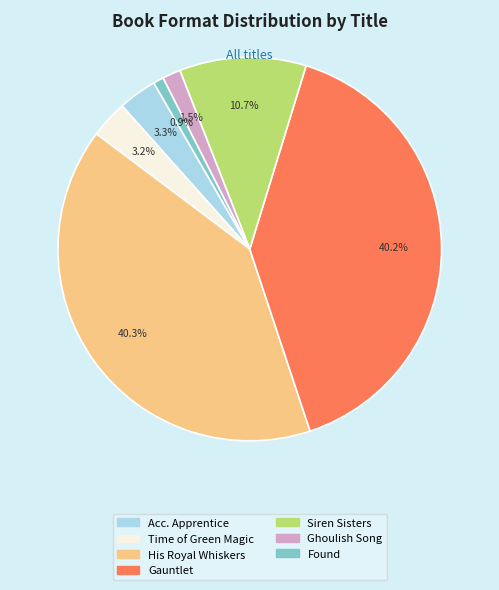

Is there any slice that represents more than half of the pie?

No